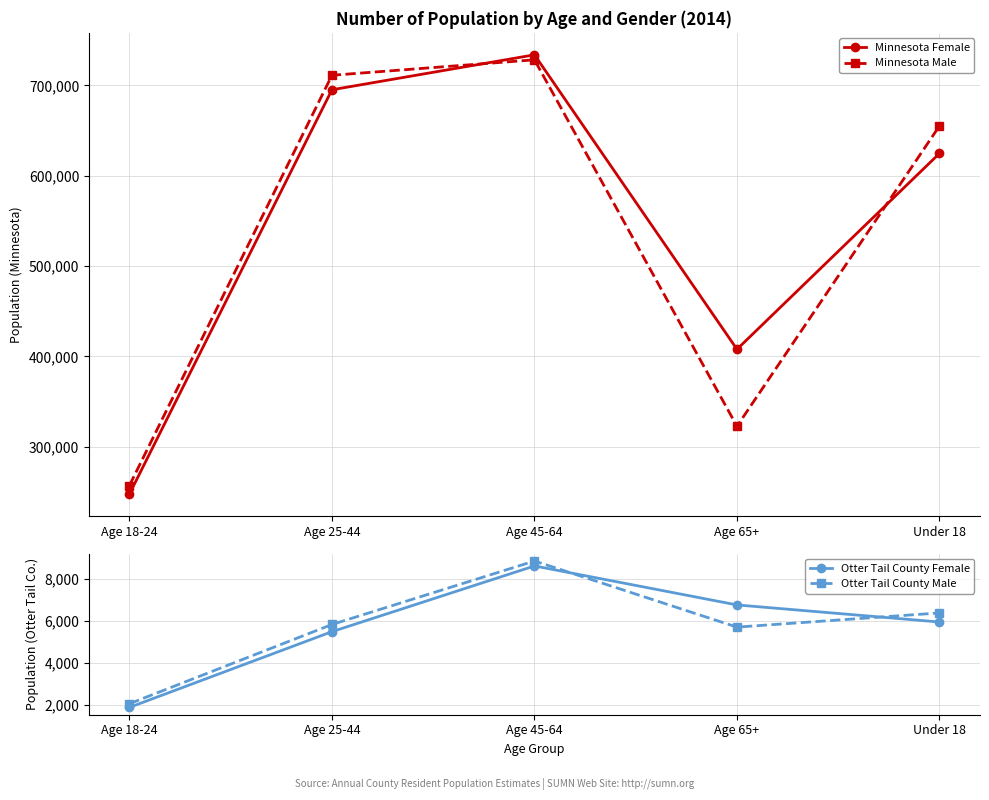

True or false: Otter Tail County Male and Minnesota Male intersect in this chart.

False